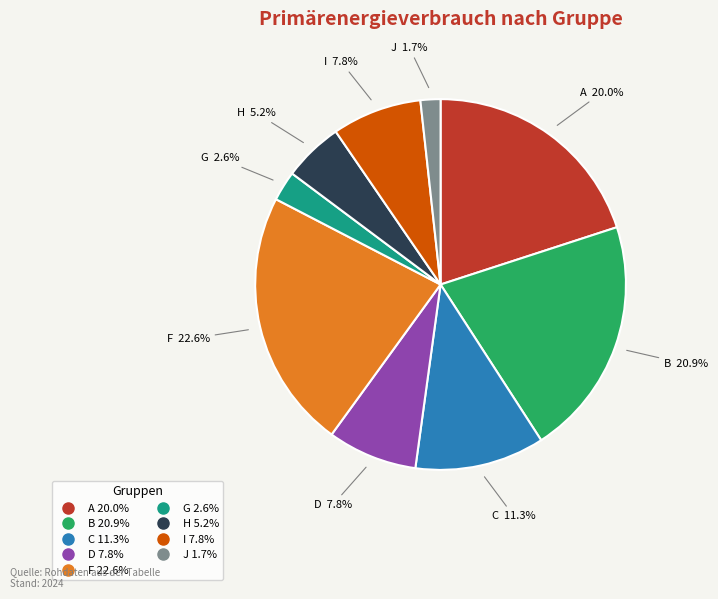

Which slice is the largest?

F